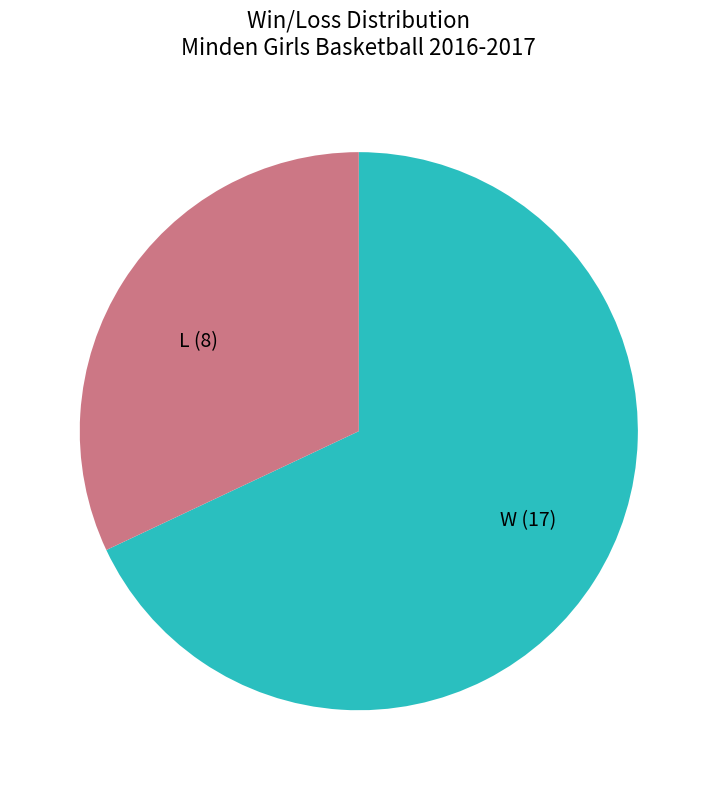

True or false: L accounts for 26% of the total.

False